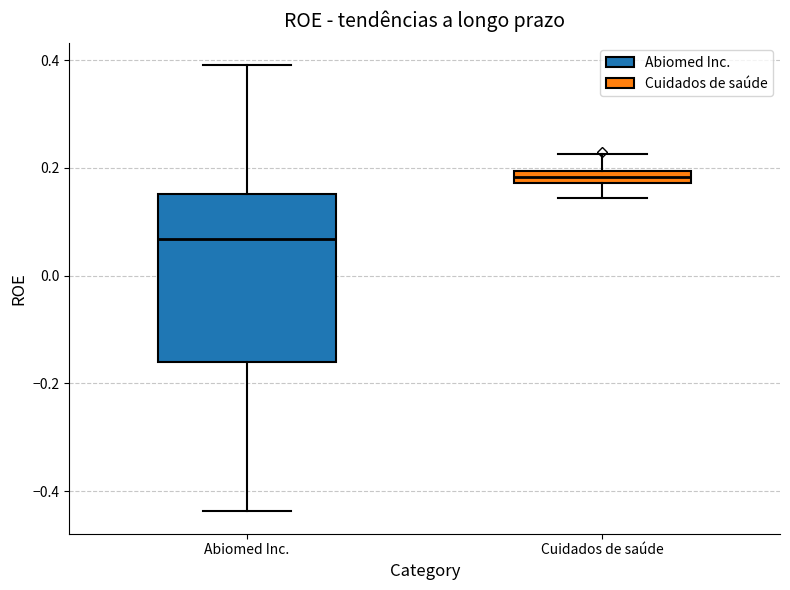

Which box has the highest median line?

Cuidados de saúde